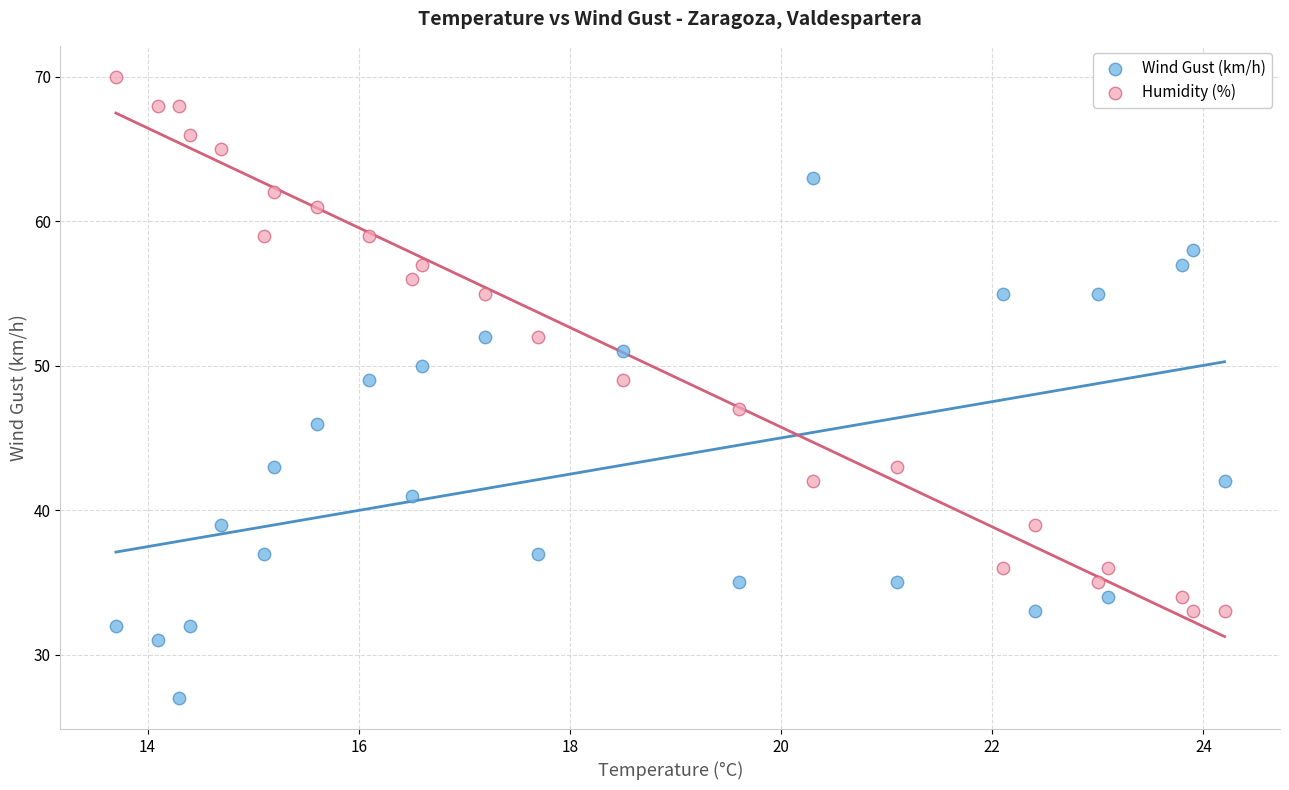

Which series reaches the maximum Y coordinate?

Humidity (%)